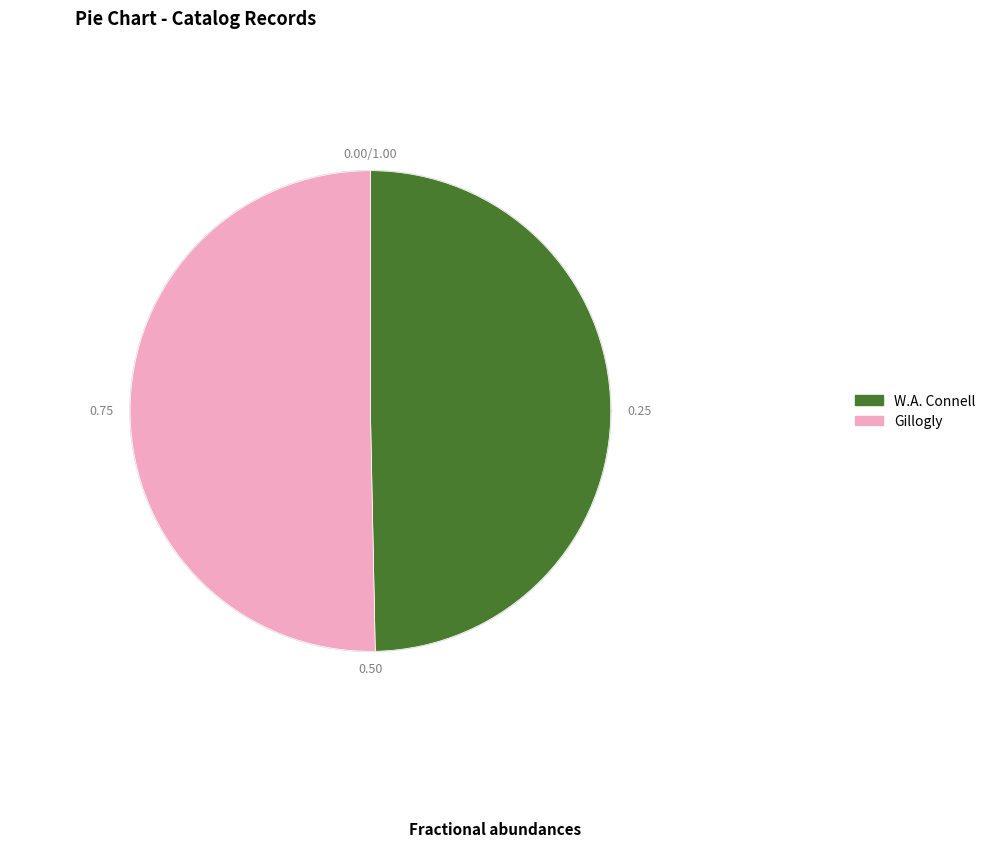

Is it true that W.A. Connell is 50% of the pie?

True